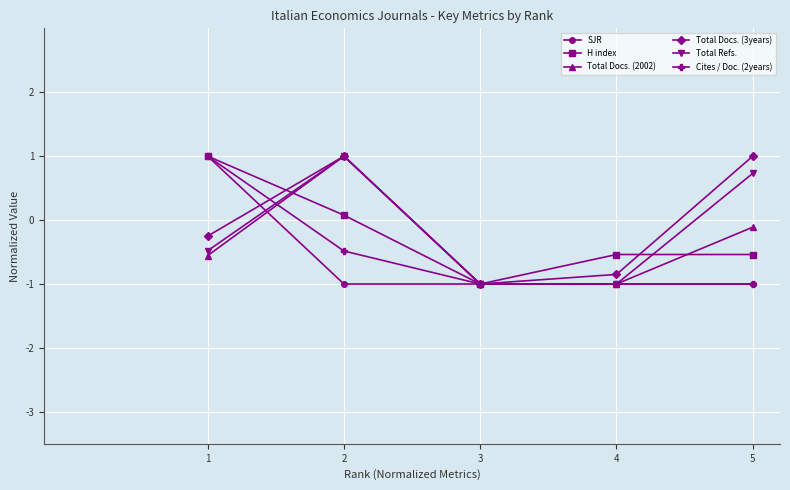

At which label does H index first exceed 0?

1